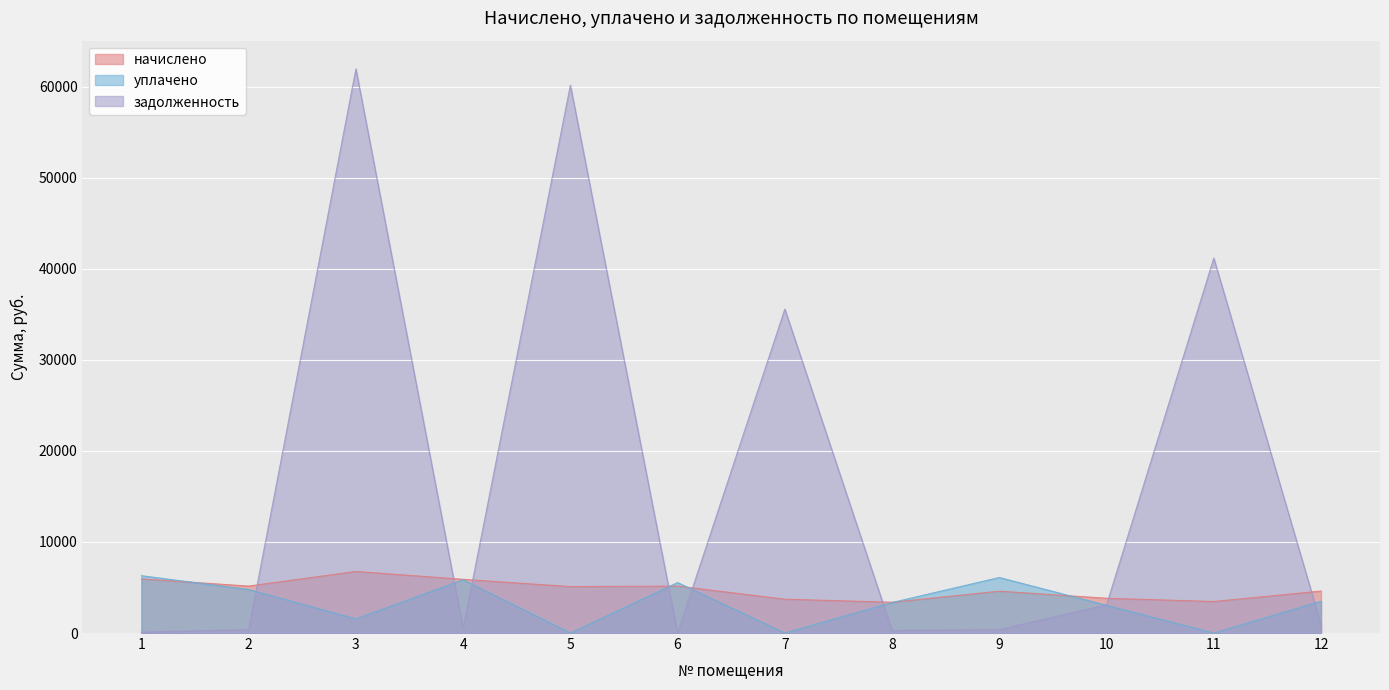

Count the number of categories in the chart.

12